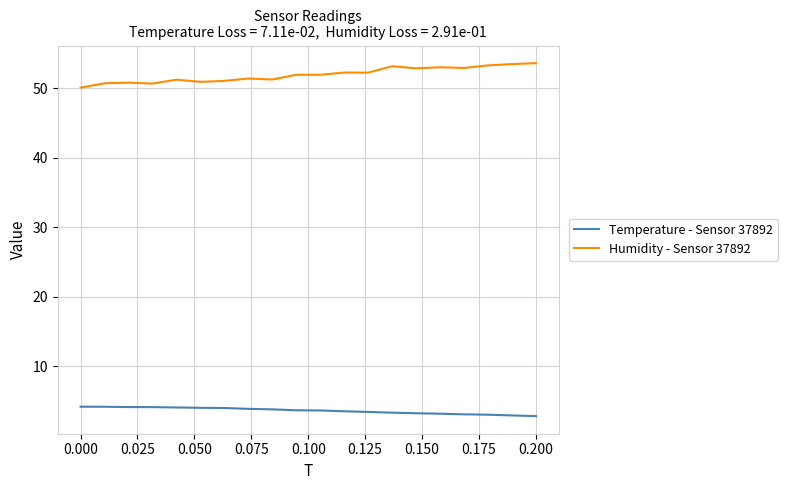

What is the greatest value displayed?

53.6